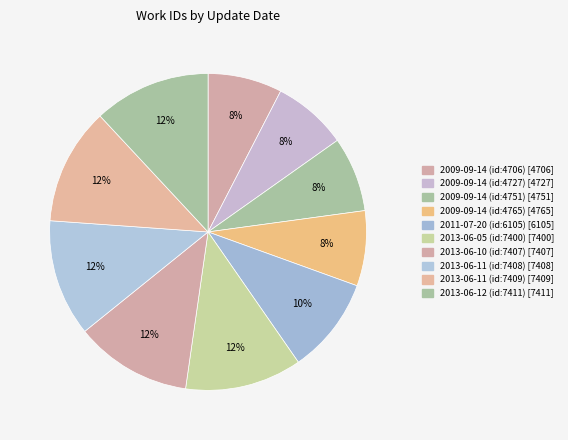

How many slices are in this pie chart?

10